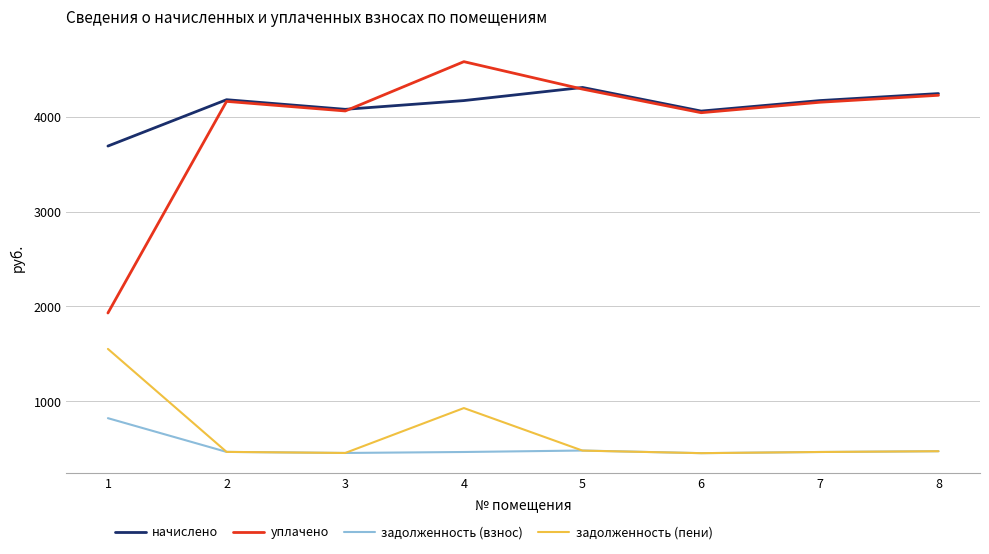

What is the highest value of the задолженность (пени) series?

1552.0